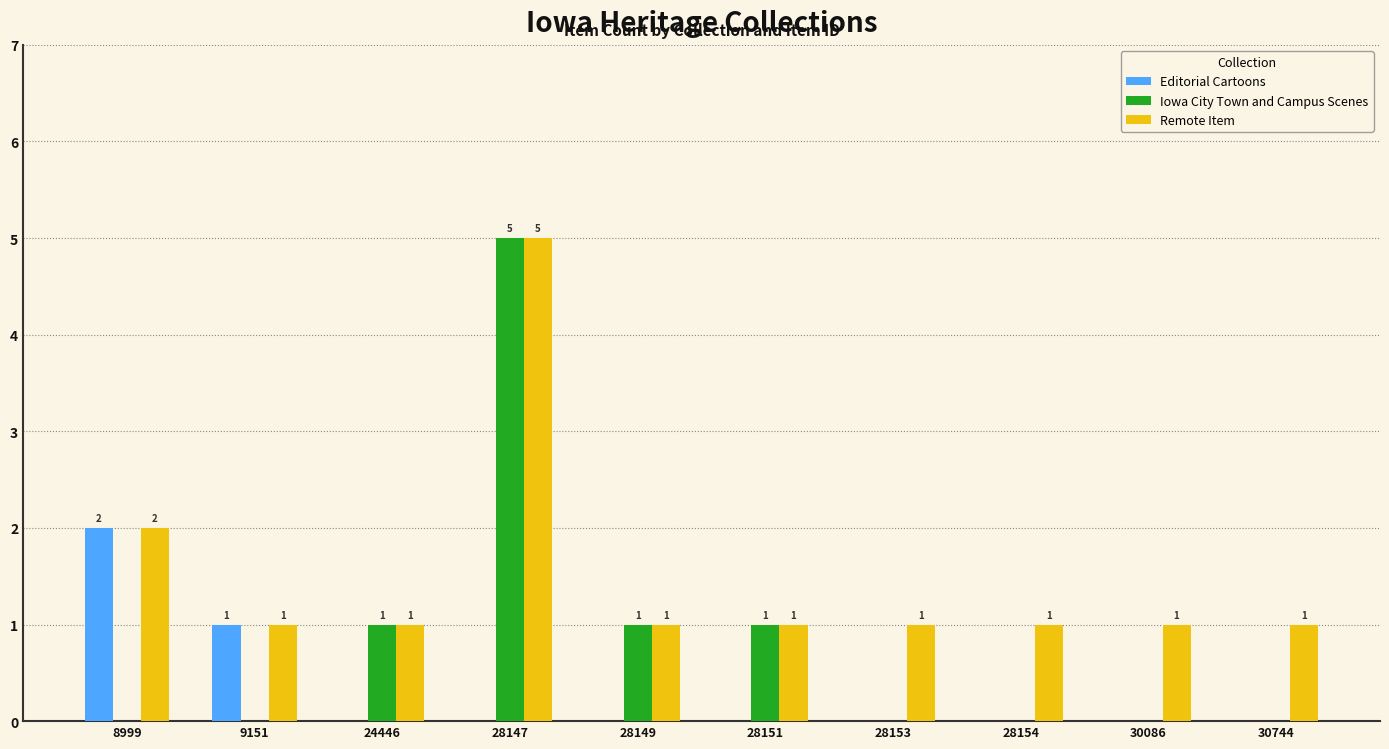

What is the sum of the Remote Item values at 28147 and 28154?

6